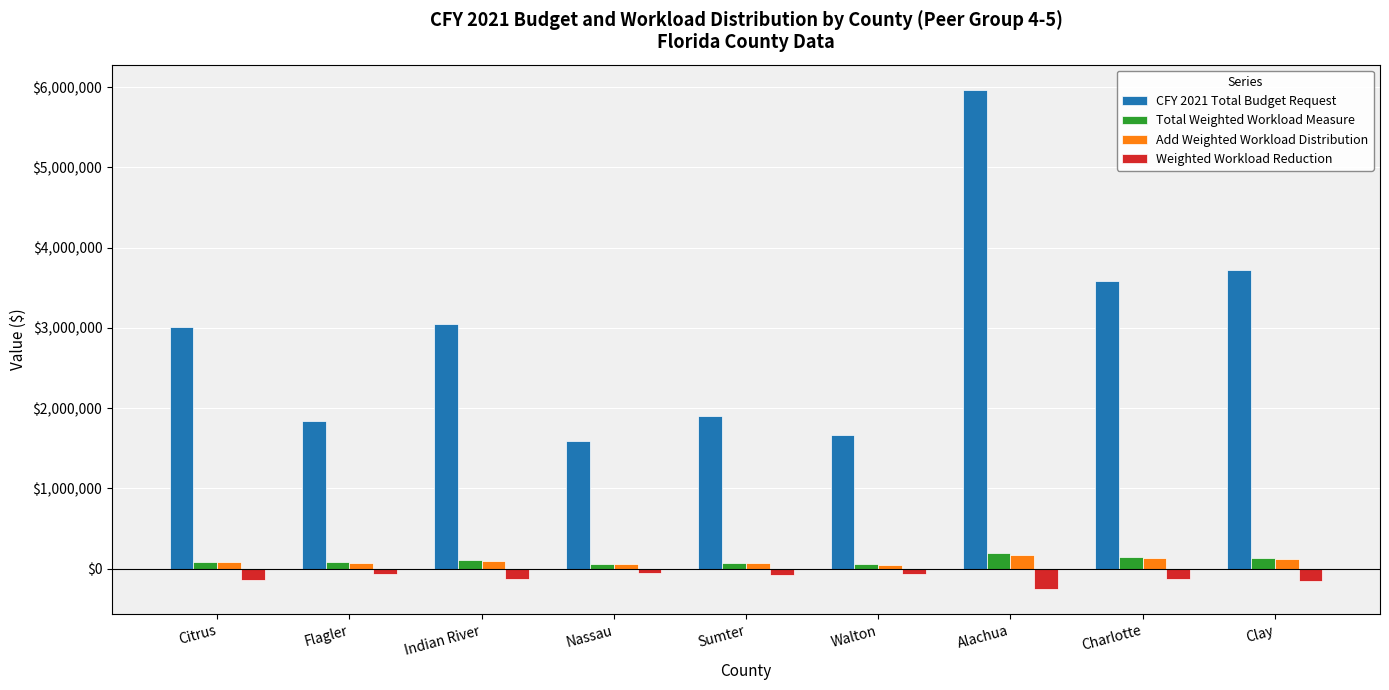

Between Indian River and Clay, which series saw the biggest shift?

CFY 2021 Total Budget Request